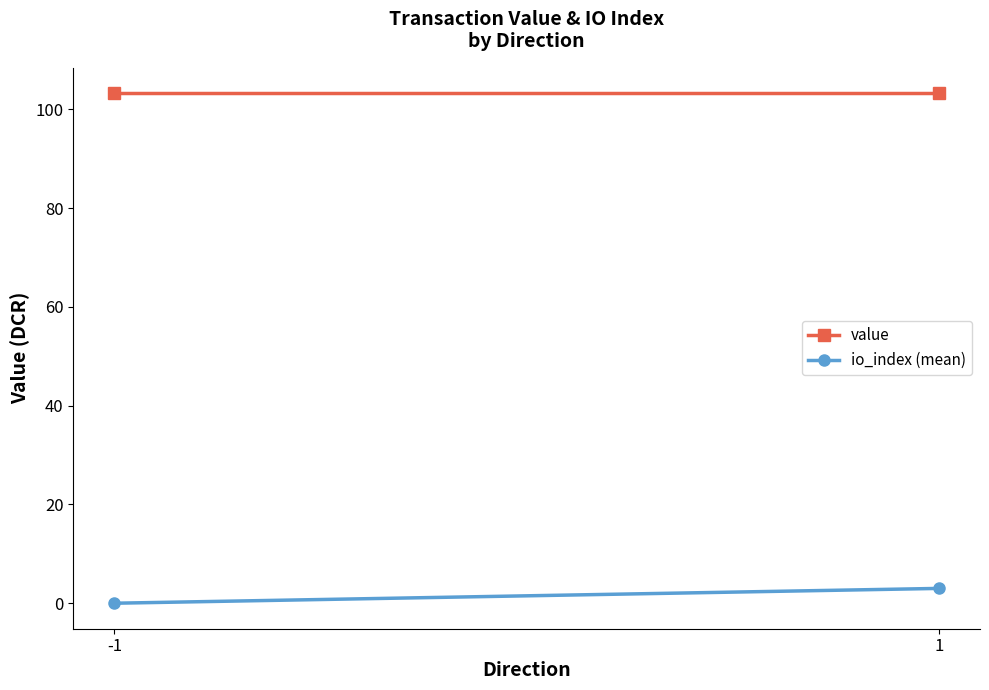

Is the value of value at -1 greater than the value of io_index (mean) at 1?

Yes